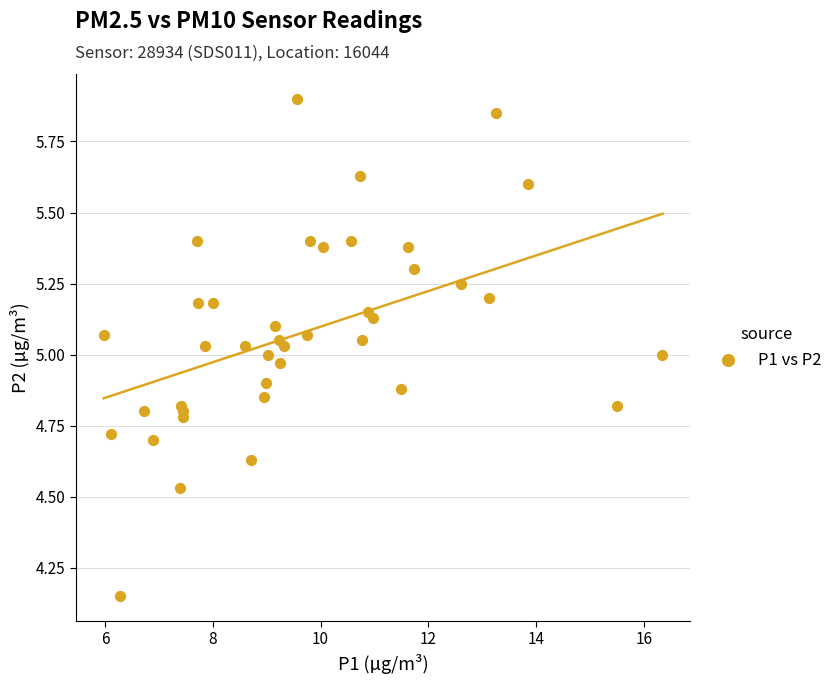

What is the range of X values (max minus min)?

10.4